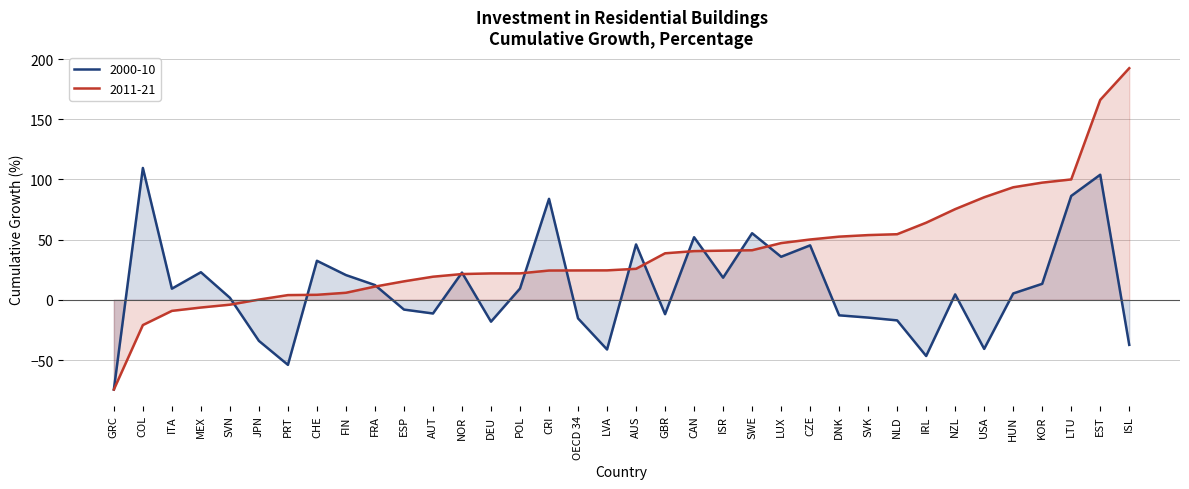

What is the difference between the maximum and minimum values in the 2000-10 series?

184.1